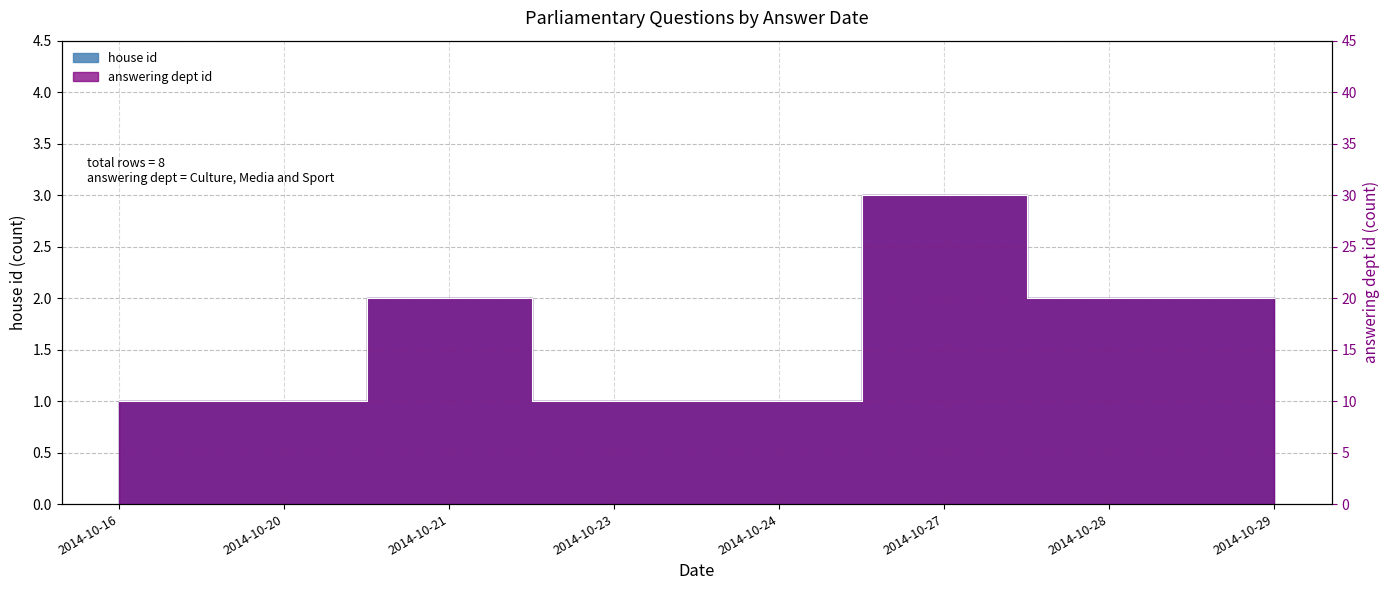

Count the house id values in the range 1 to 2.

7